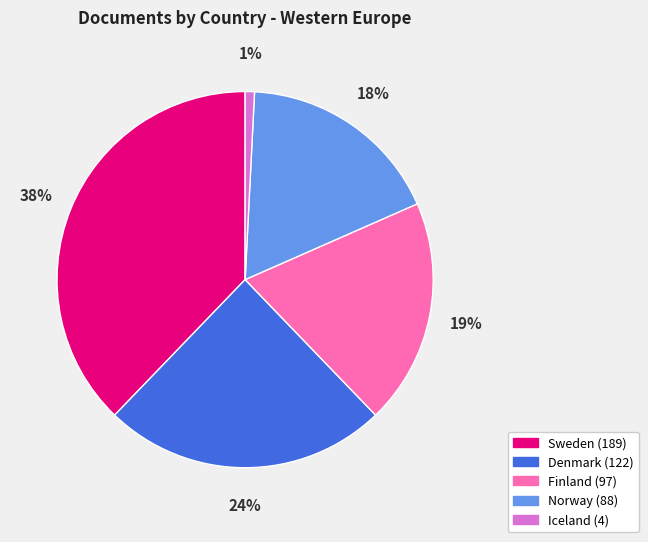

How many slices are in this pie chart?

5